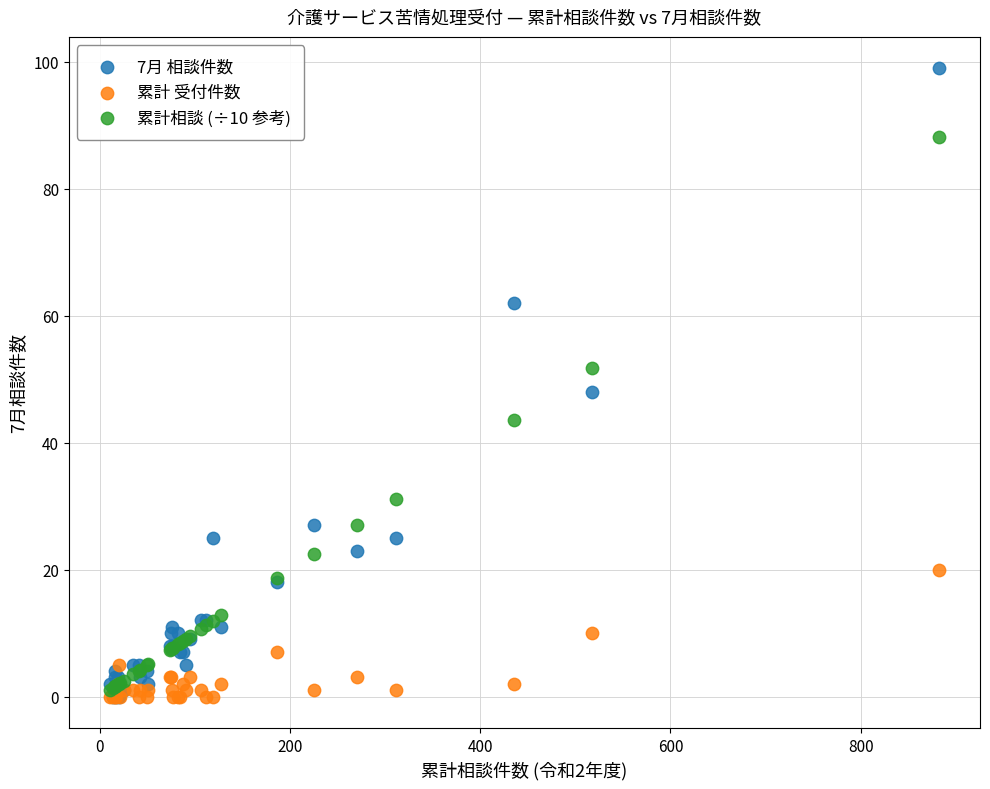

What are all the series names shown in the legend?

7月 相談件数, 累計 受付件数, 累計相談 (÷10 参考)